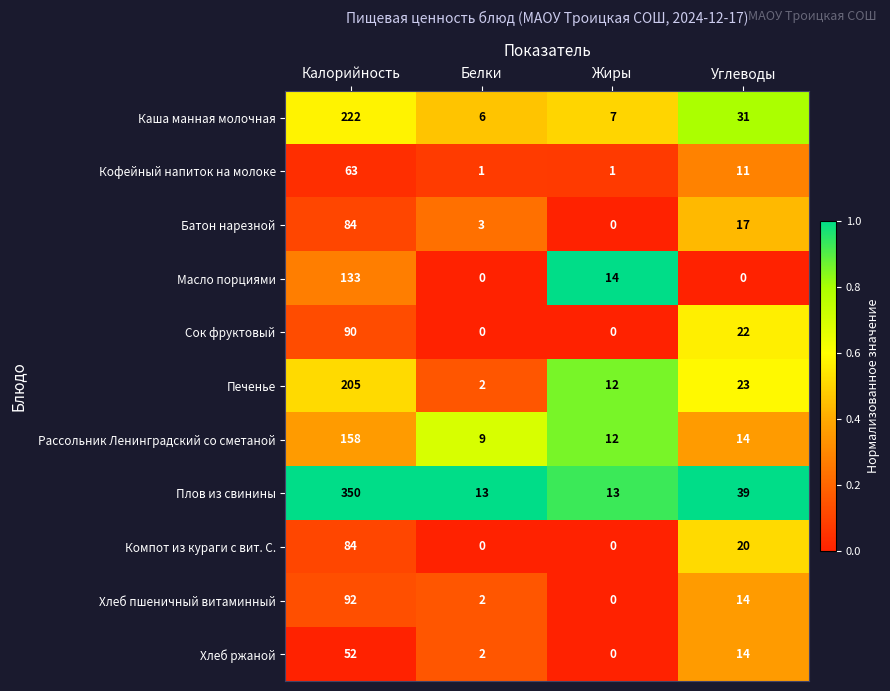

Where is Сок фруктовый nearest to the value 45?

Углеводы